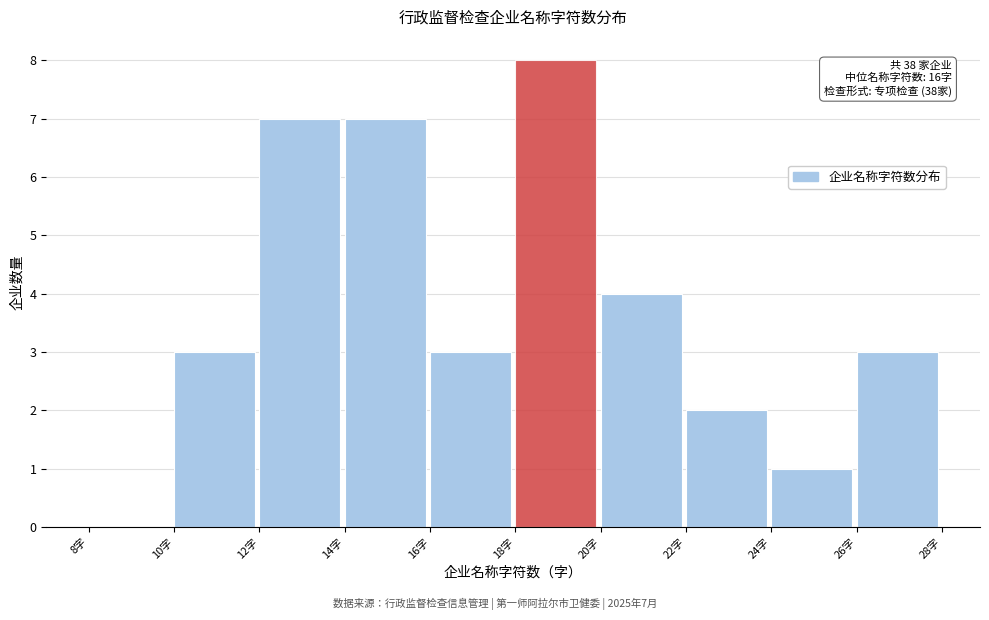

Which range on the x-axis has the tallest bar?

18 to 20